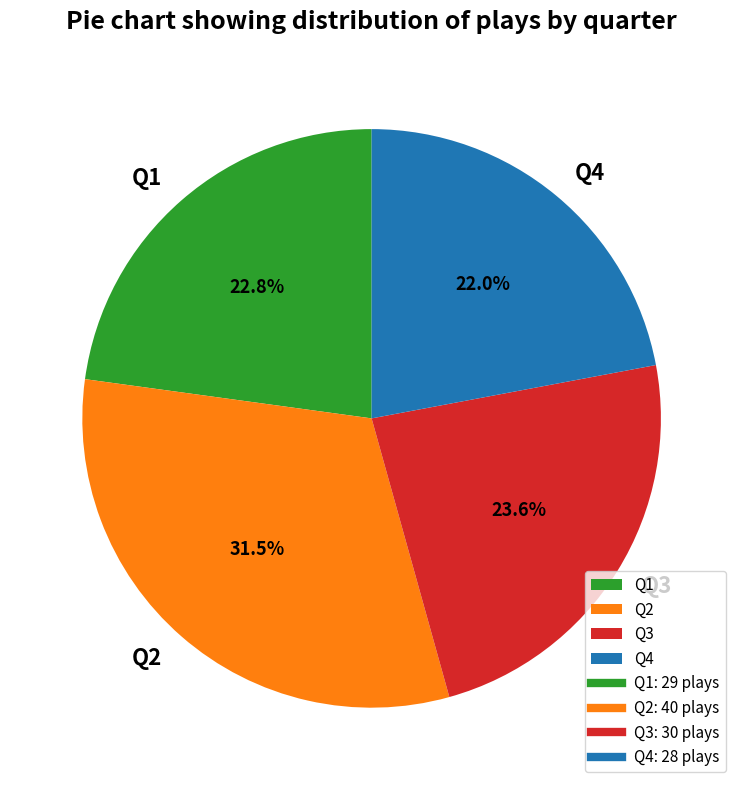

How many segments does this pie chart have?

4